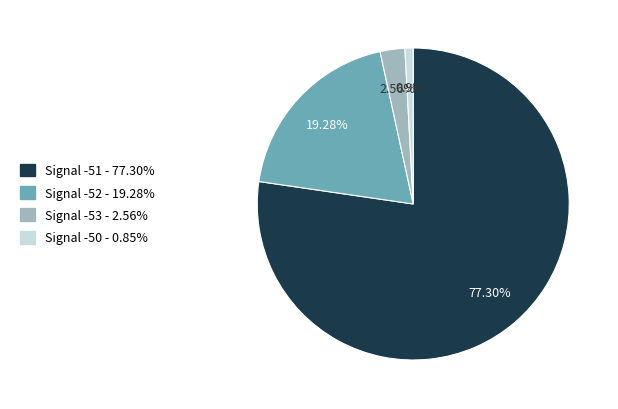

How many segments does this pie chart have?

4